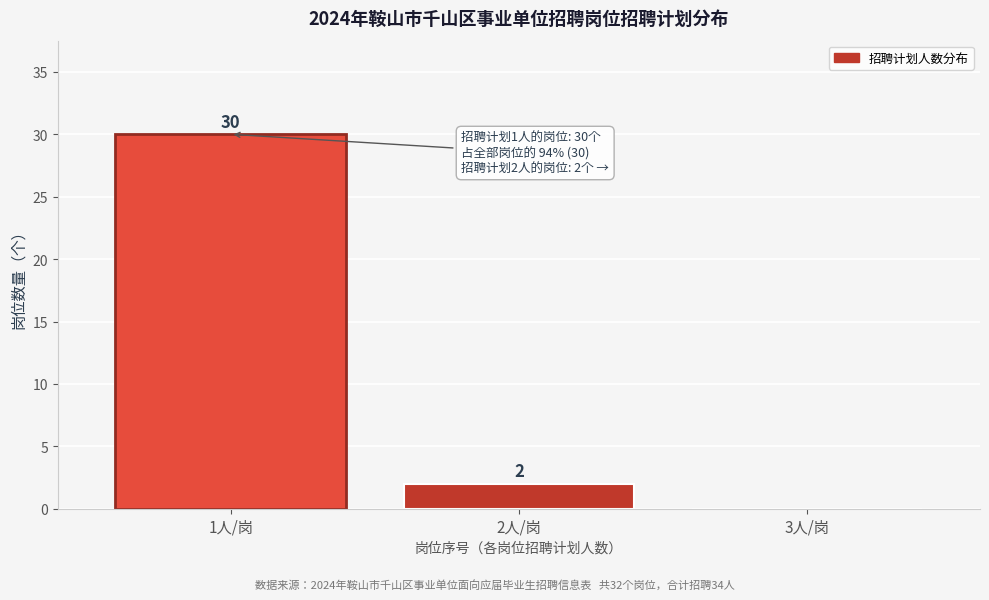

Reading right to left, list all the values displayed in this chart.

3人/岗=0	2人/岗=2	1人/岗=30